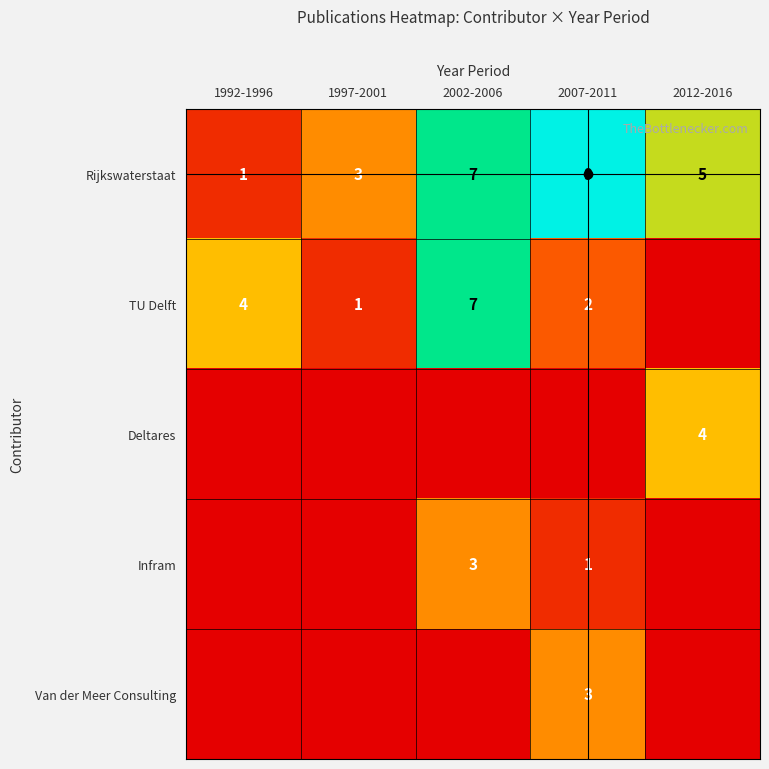

How many data points does each series have?

5